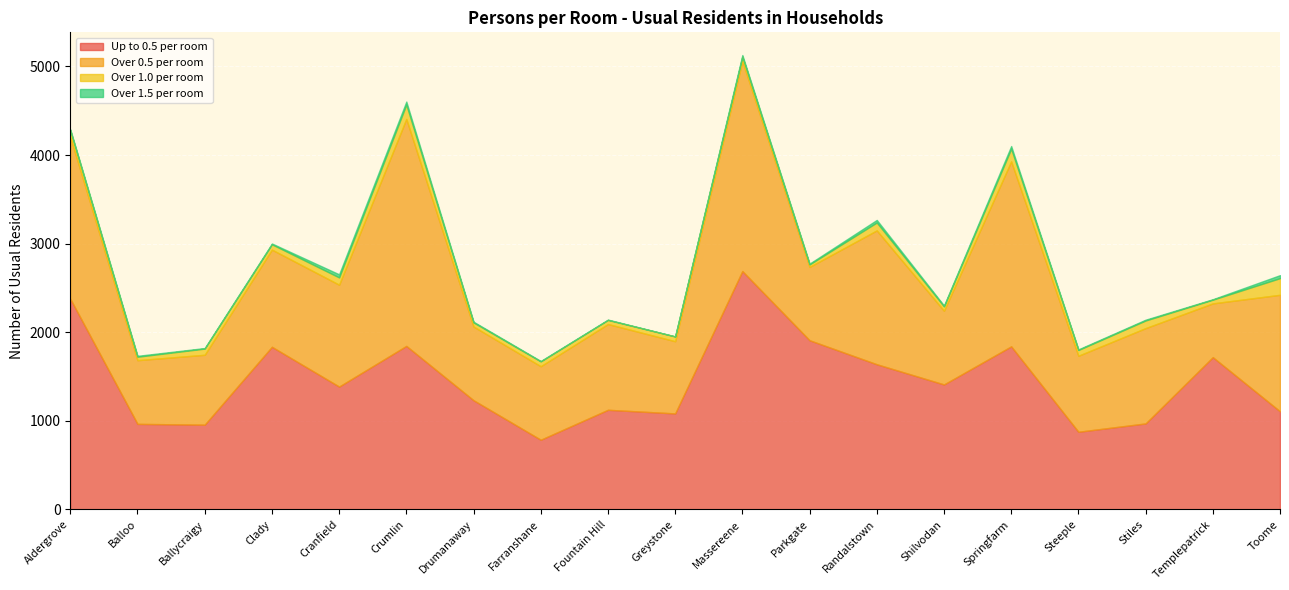

Which series has the widest spread of values?

Over 0.5 per room